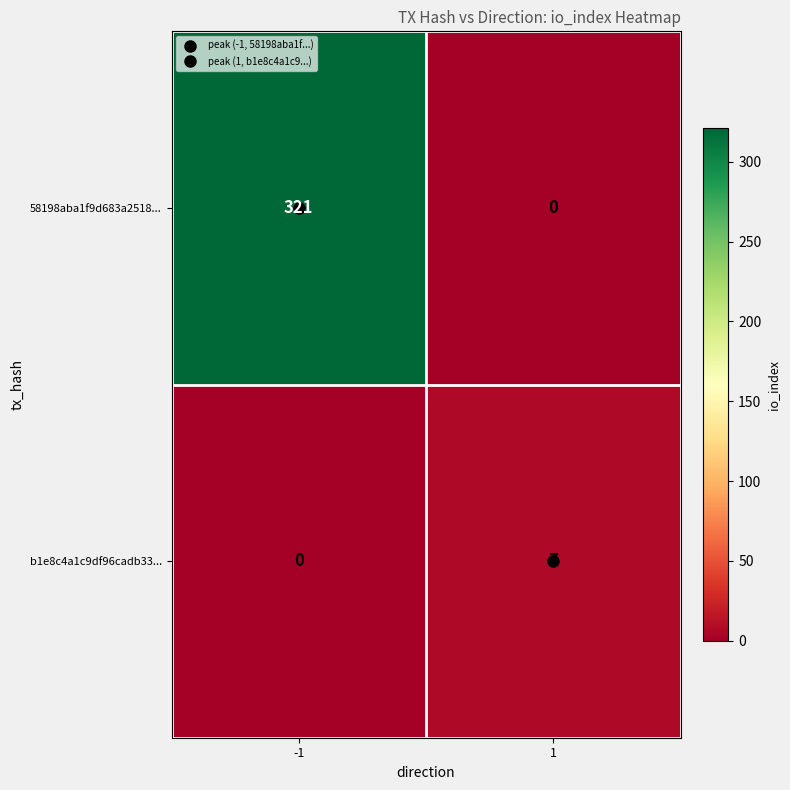

How many values in 58198aba1f9d683a2518... are above zero?

1